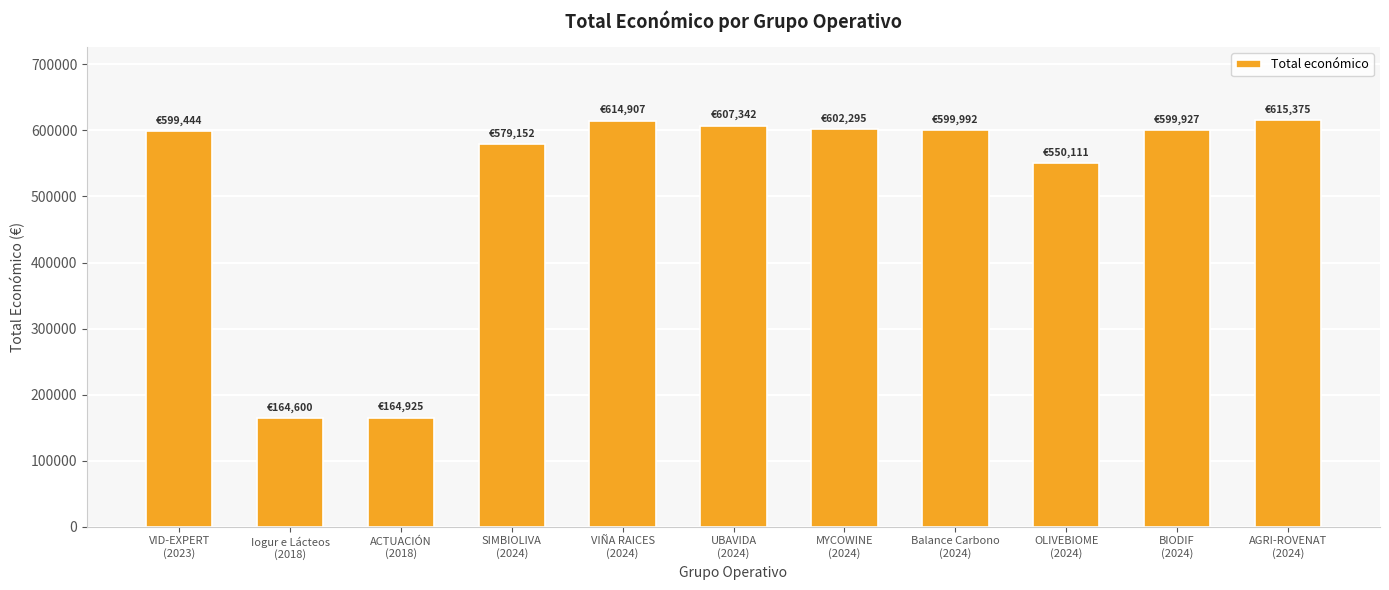

Where does the data first go above 599927?

VIÑA RAICES
(2024)